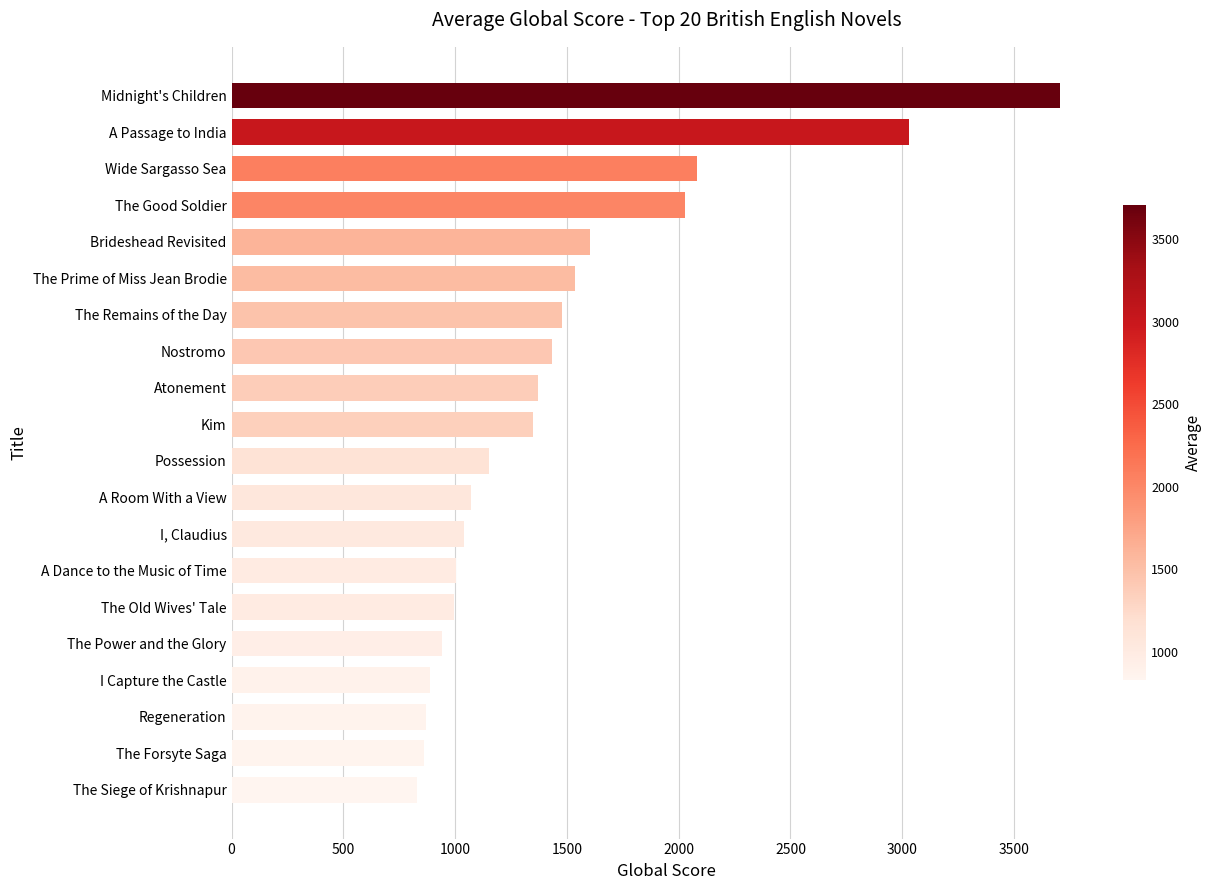

Is it true that the value at Brideshead Revisited is 620?

False